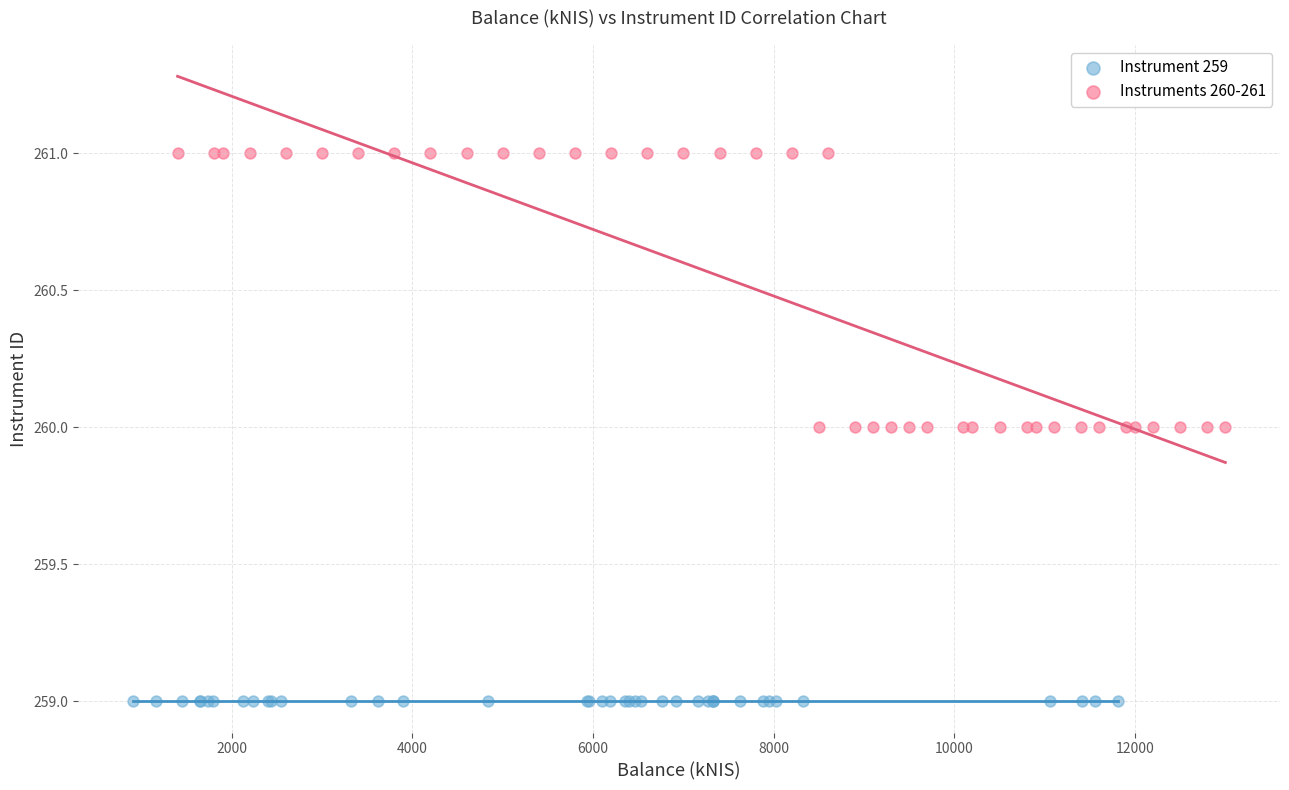

Which series reaches the maximum Y coordinate?

Instruments 260-261